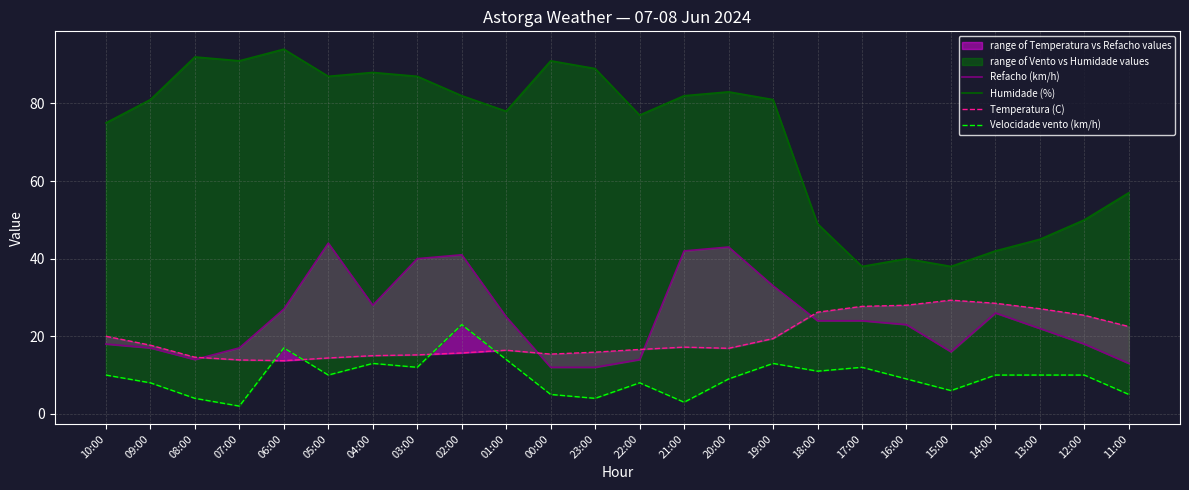

How many values in the Refacho (km/h) series are below 24?

12